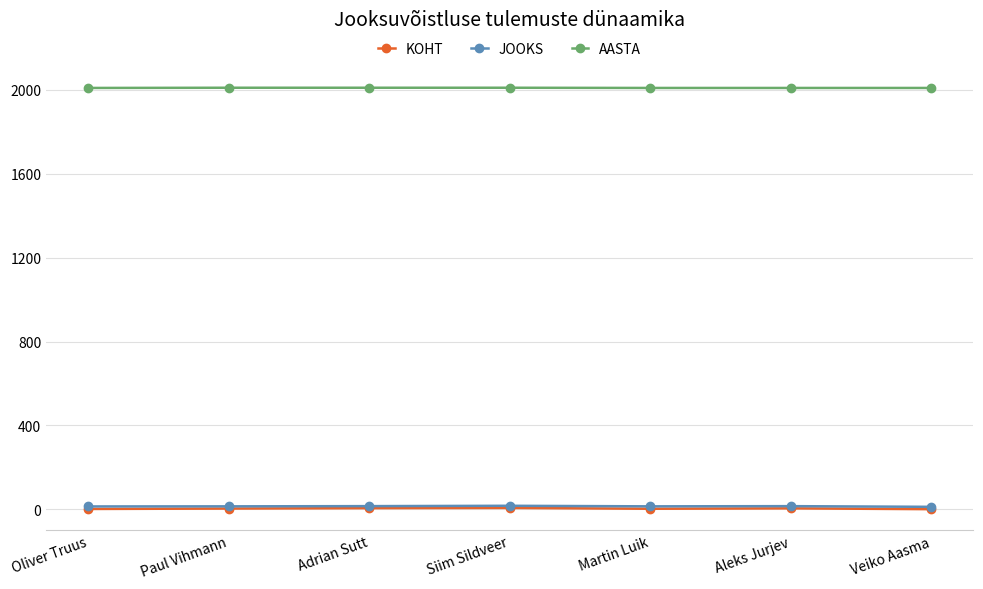

The value of AASTA at Veiko Aasma is 1053.8. True or false?

False